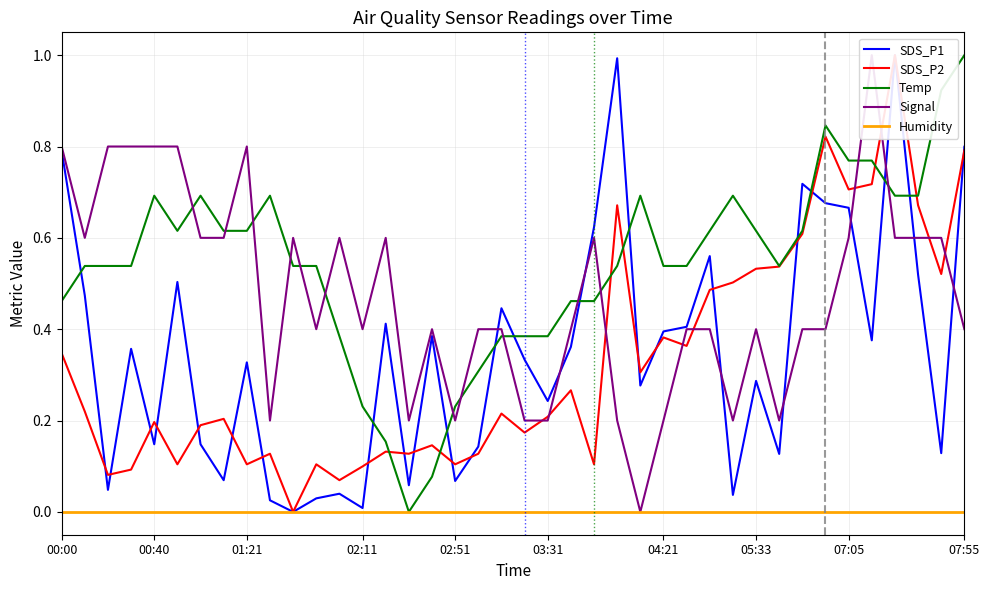

Is the value of SDS_P1 at 10 greater than the value of SDS_P2 at 36?

No